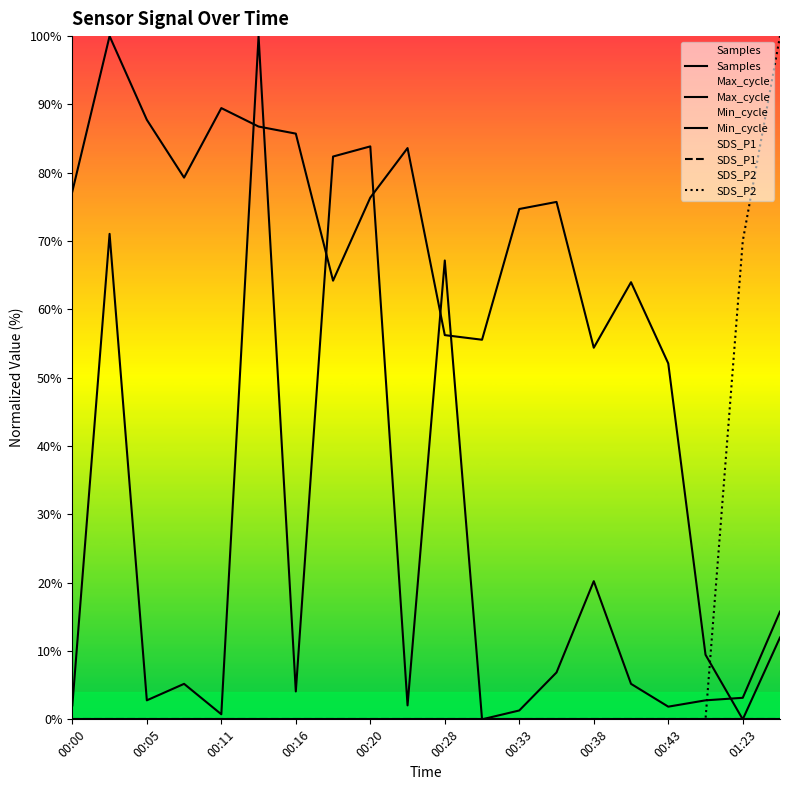

Rank the series by their maximum value, from lowest to highest.

Min_cycle, SDS_P1, Samples, Max_cycle, SDS_P2